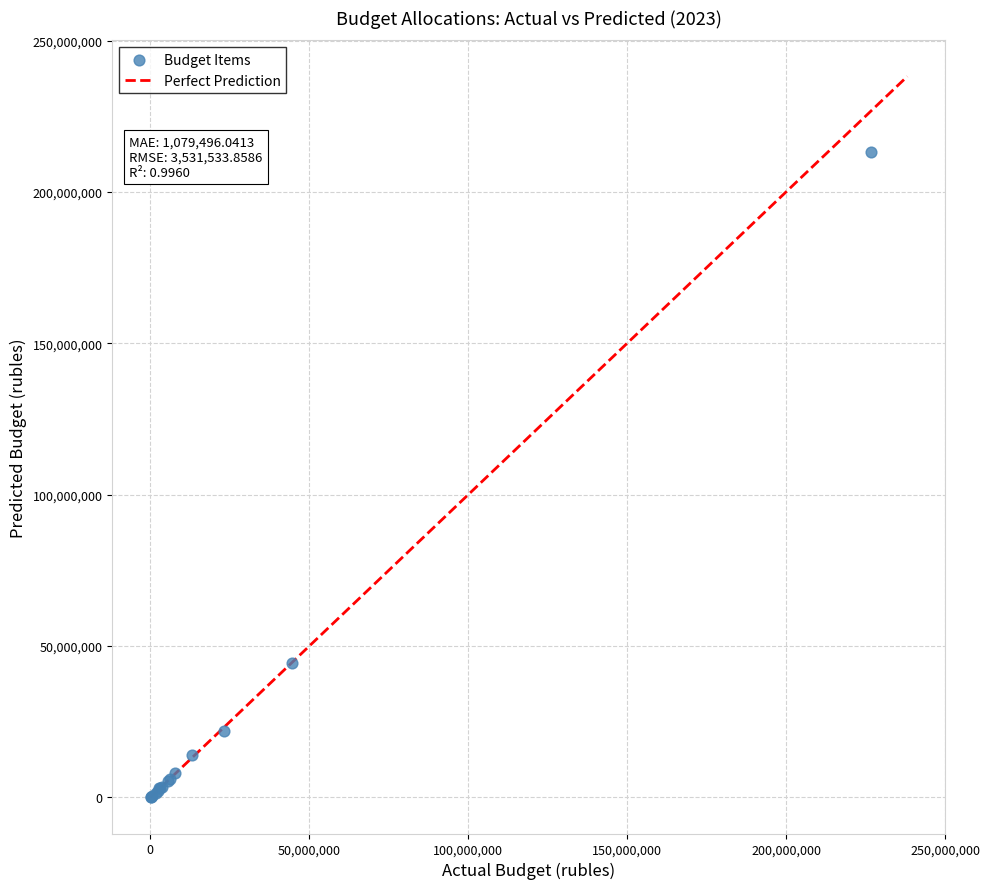

What Y value in the scatter plot is closest to 106720812?

44484511.0